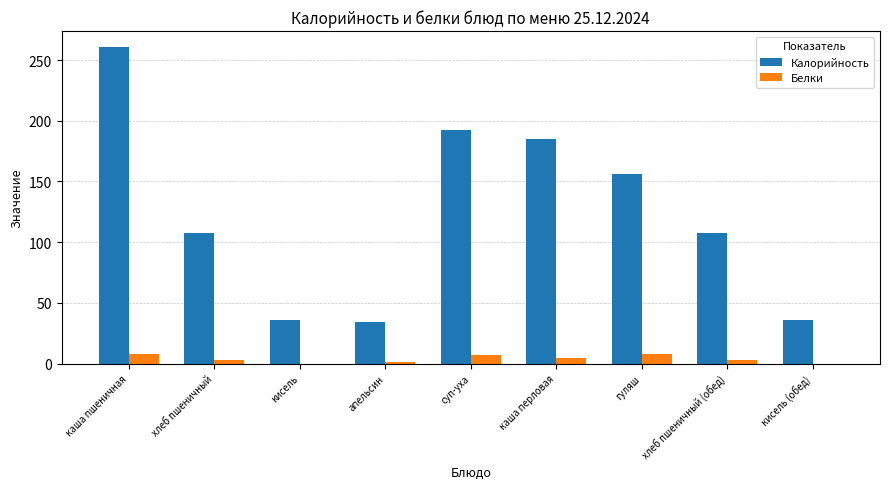

At which category is the sum across all series the highest?

каша пшеничная